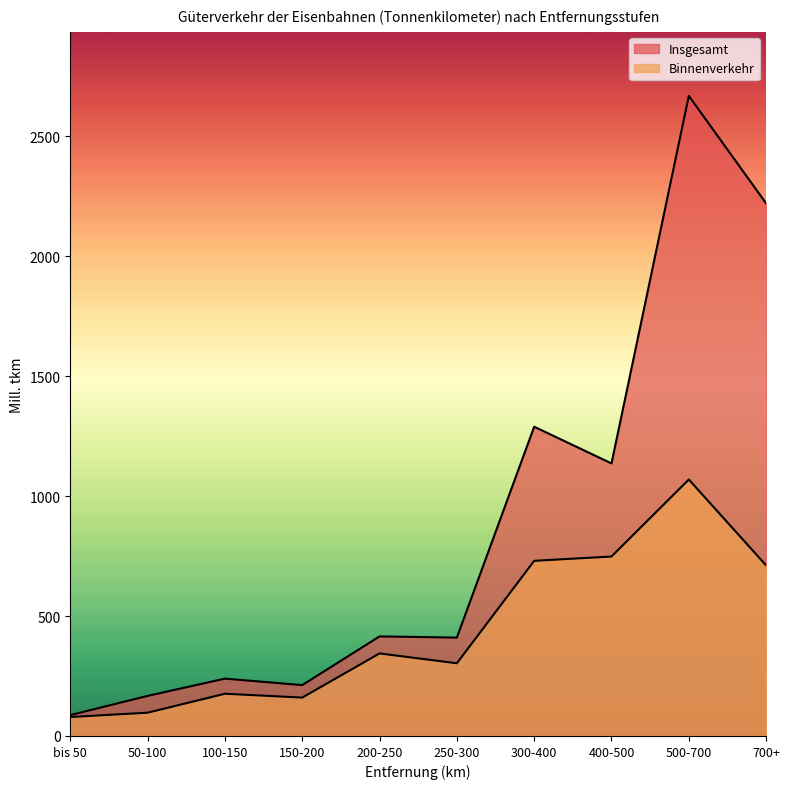

What is the greatest value displayed?

2668